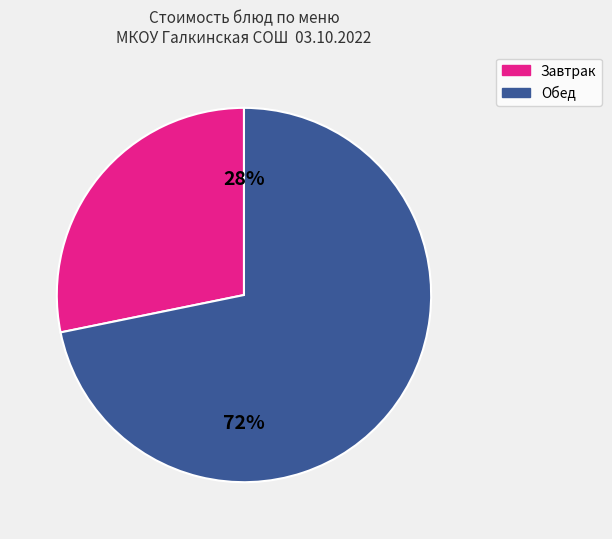

Rank the categories by value from highest to lowest.

Обед, Завтрак